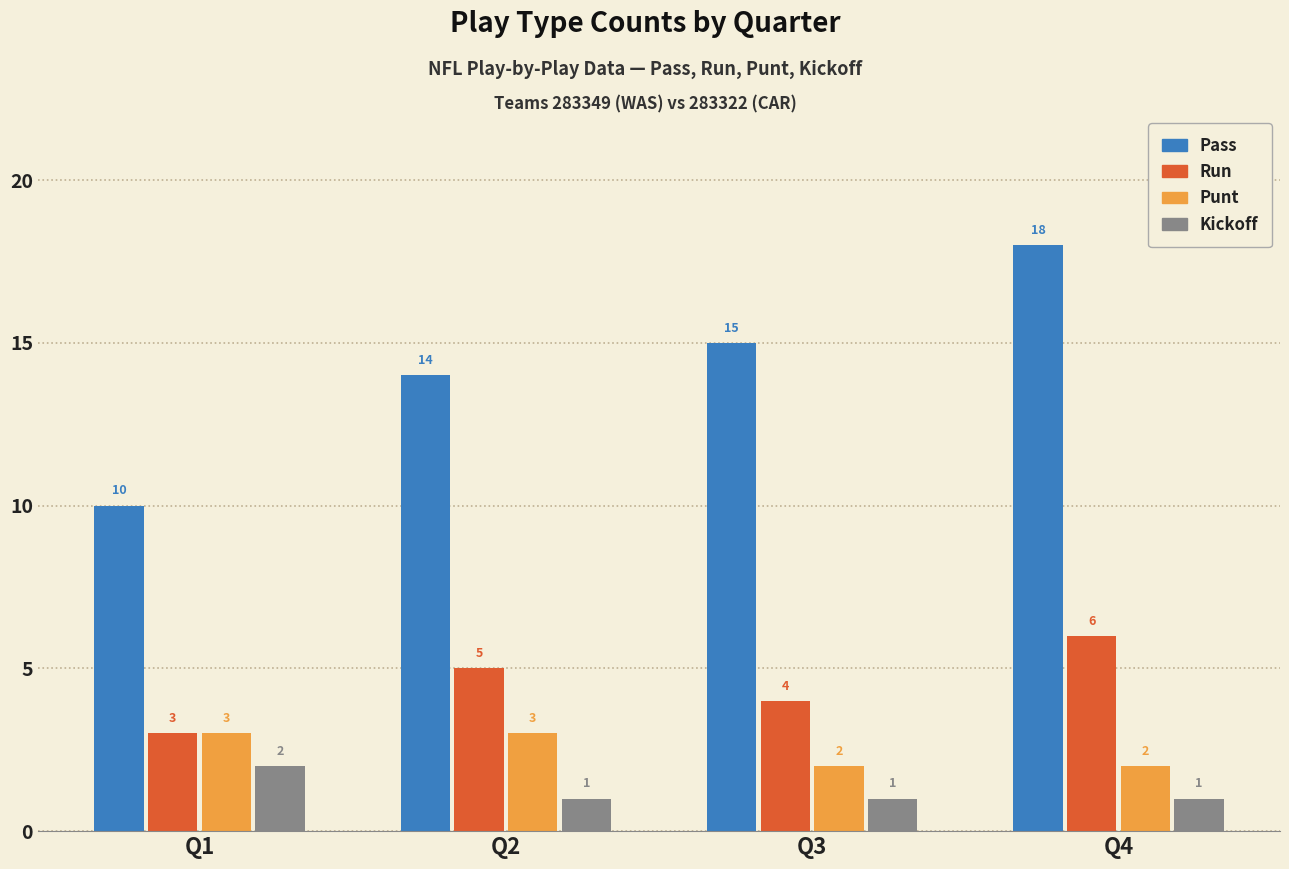

At which category does the chart reach its peak across all series?

Q4